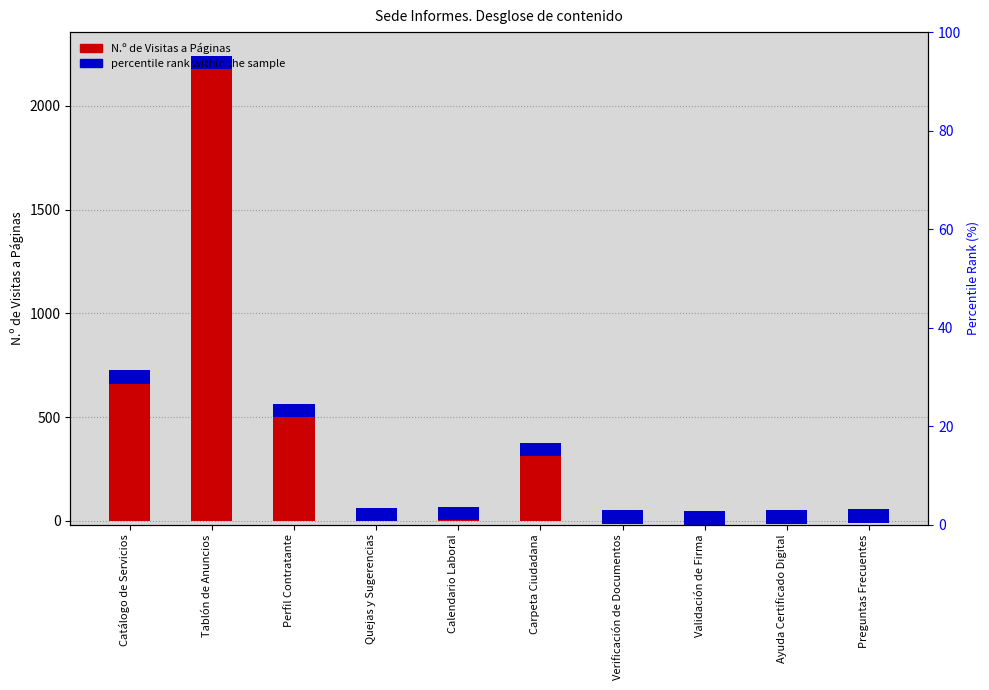

What is the change in value from Verificación de Documentos to Validación de Firma?

-3